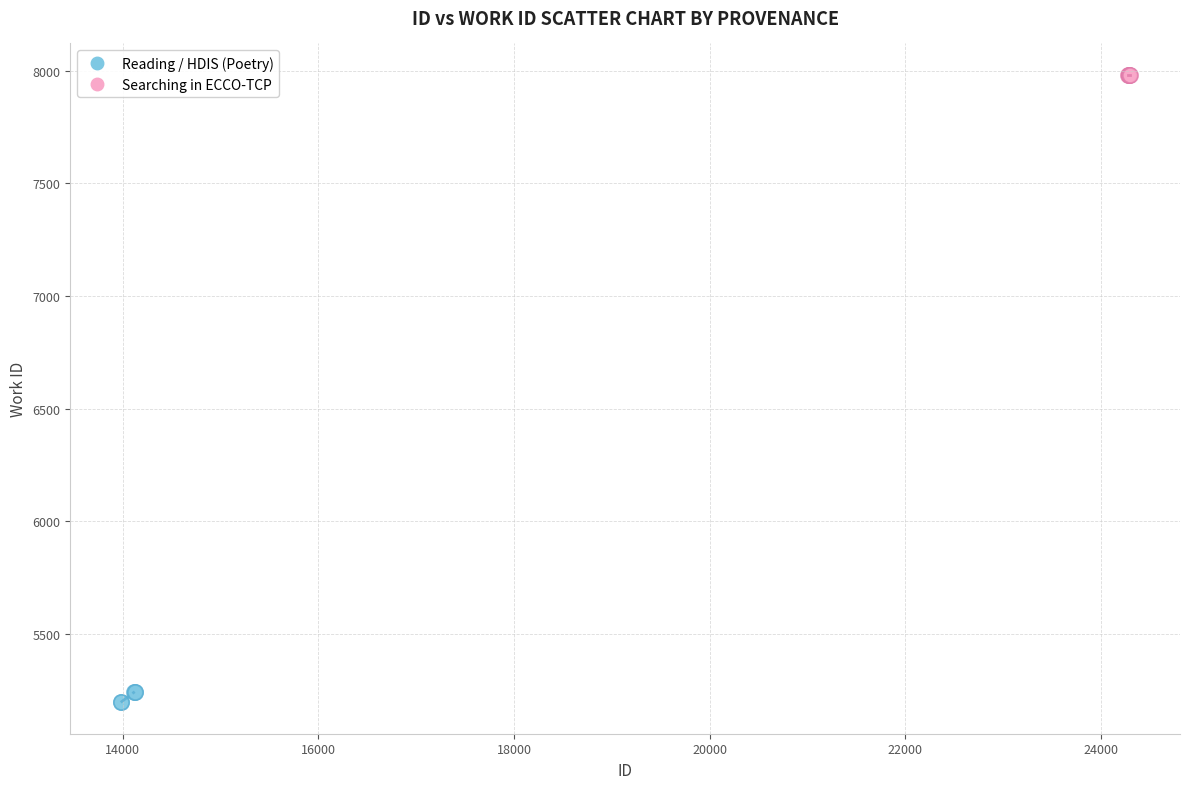

Which series contains the lowest Y value?

Reading / HDIS (Poetry)